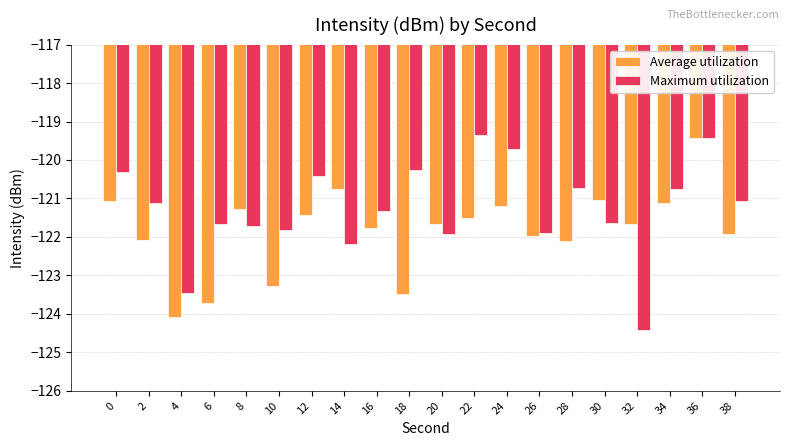

What is the difference between the maximum and minimum values in the Average utilization series?

4.7